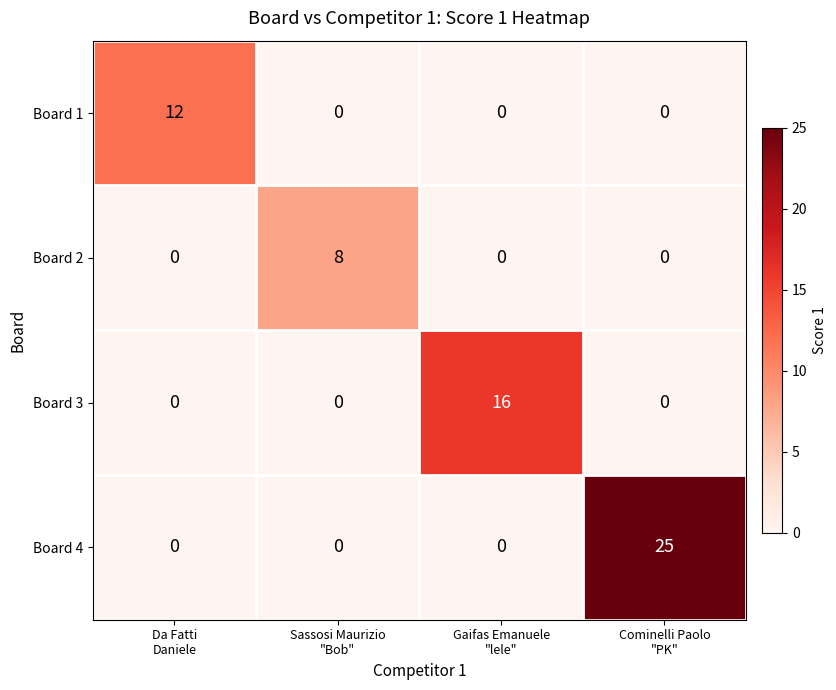

Reading left to right, list all the values displayed in this chart.

Board 1: 12	0	0	0
Board 2: 0	8	0	0
Board 3: 0	0	16	0
Board 4: 0	0	0	25